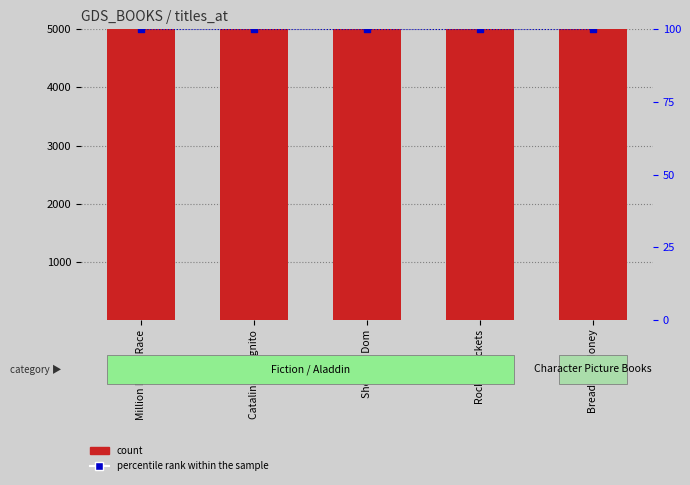

Which series contains the lowest Y value?

percentile rank within the sample